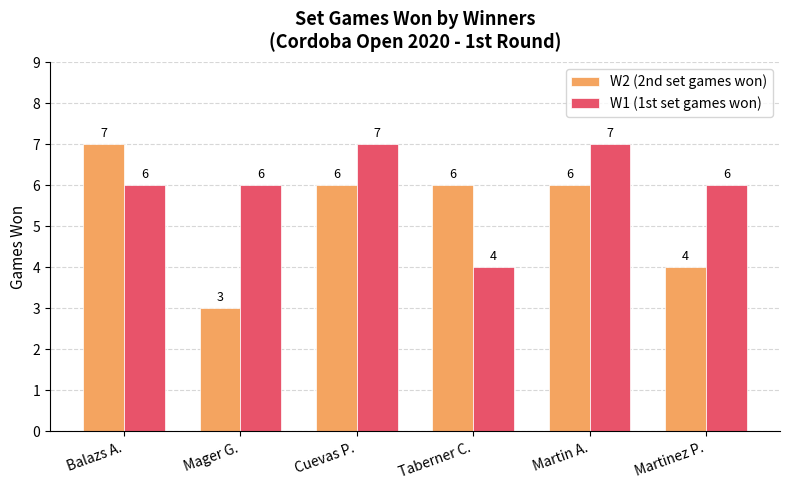

What is the maximum value for W1 (1st set games won)?

7